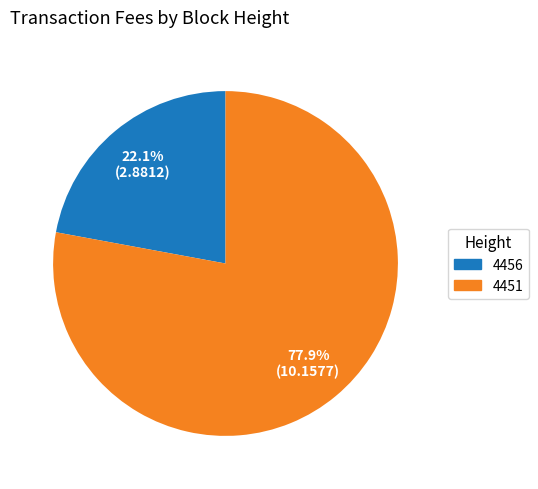

Approximately how many times larger is the value at 4456 compared to 4451?

0.3